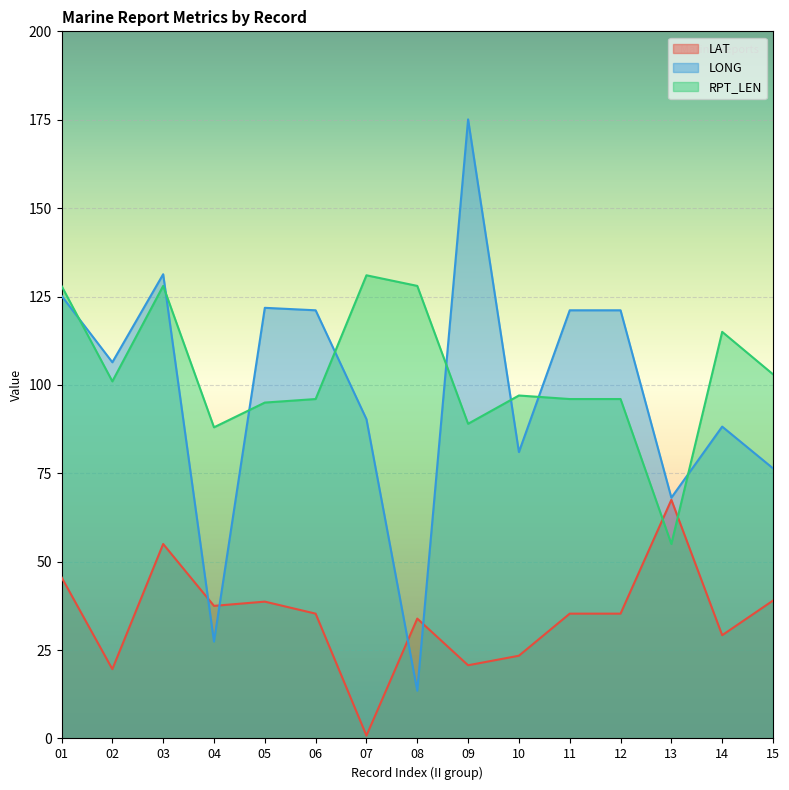

What is the greatest value displayed?

175.1